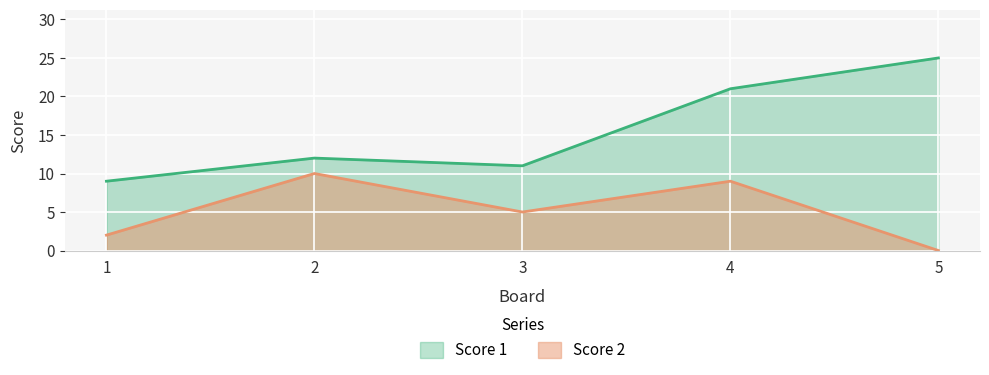

What is the sum of the Score 2 values at 3 and 2?

15